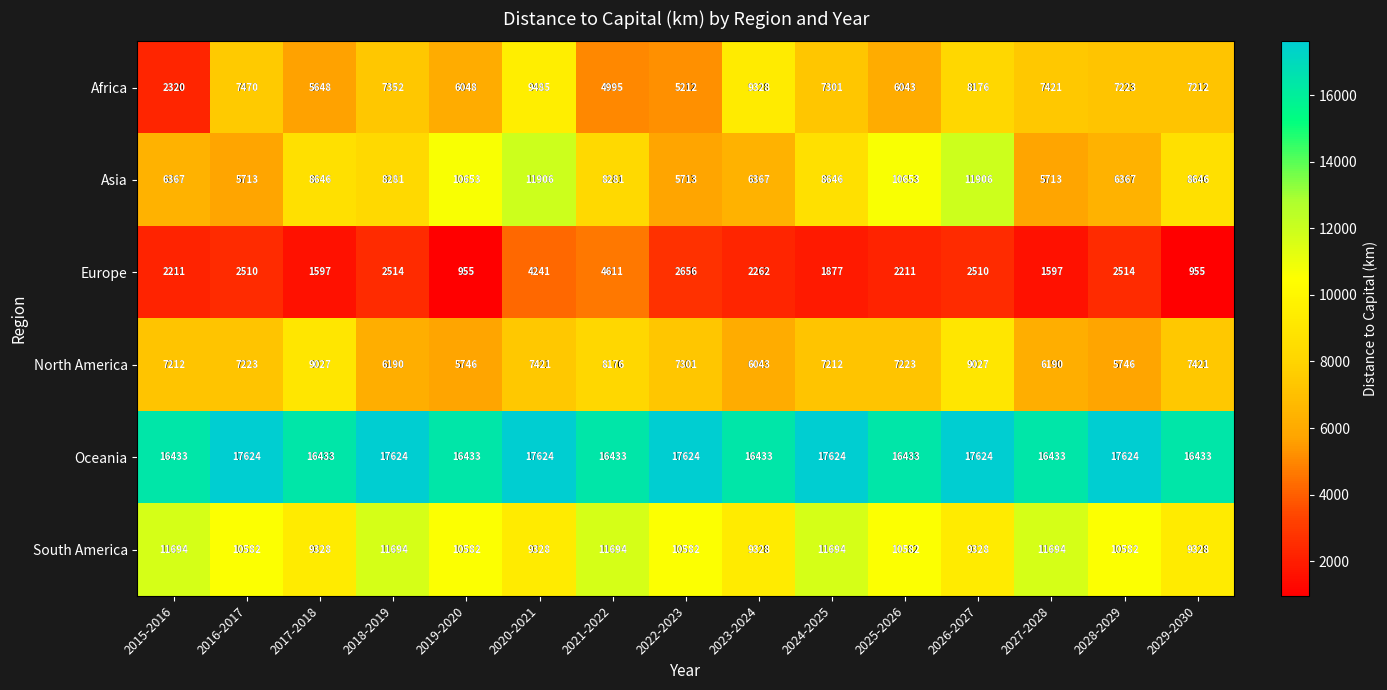

What is the difference between the North America values at 2018-2019 and 2028-2029?

444